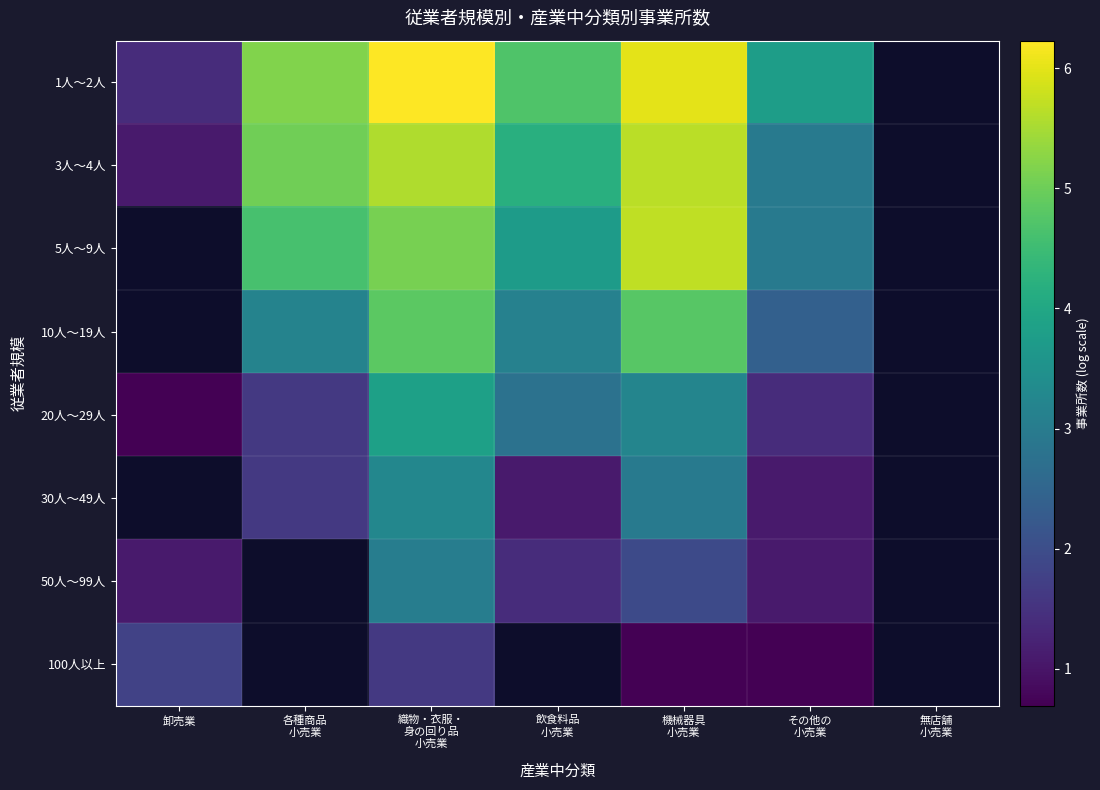

Which series changed the most between 織物・衣服・ 身の回り品 小売業 and 飲食料品 小売業?

30人～49人